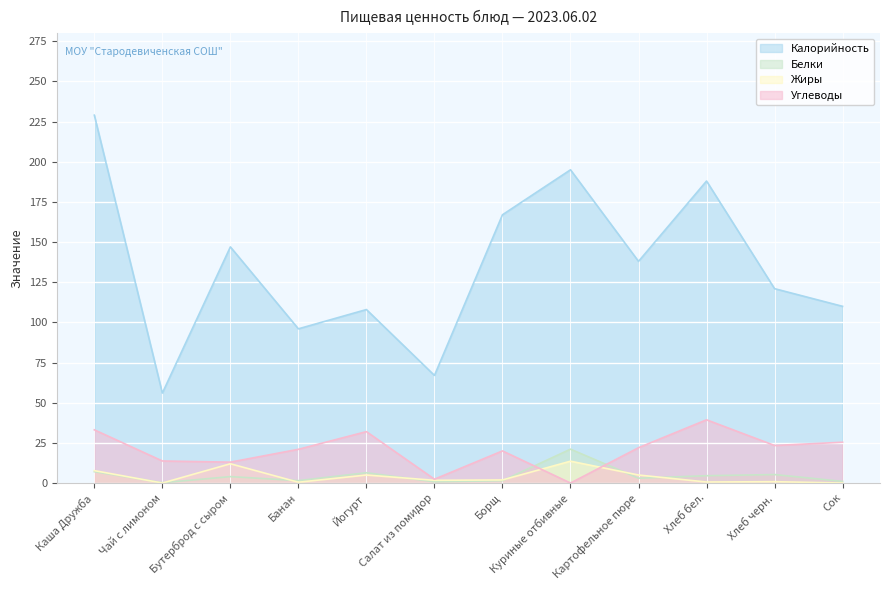

Where is Жиры nearest to the value 6?

Йогурт